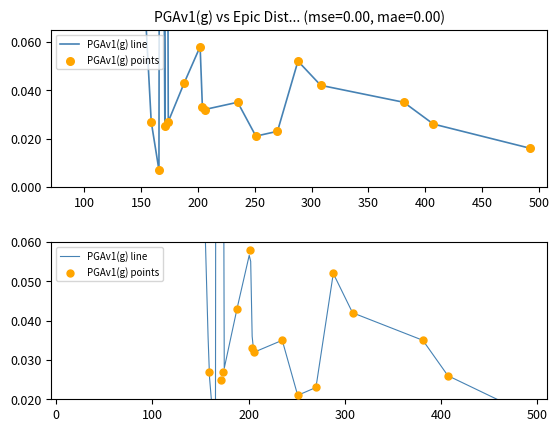

Between 288.0 and 251.0, which is larger?

288.0